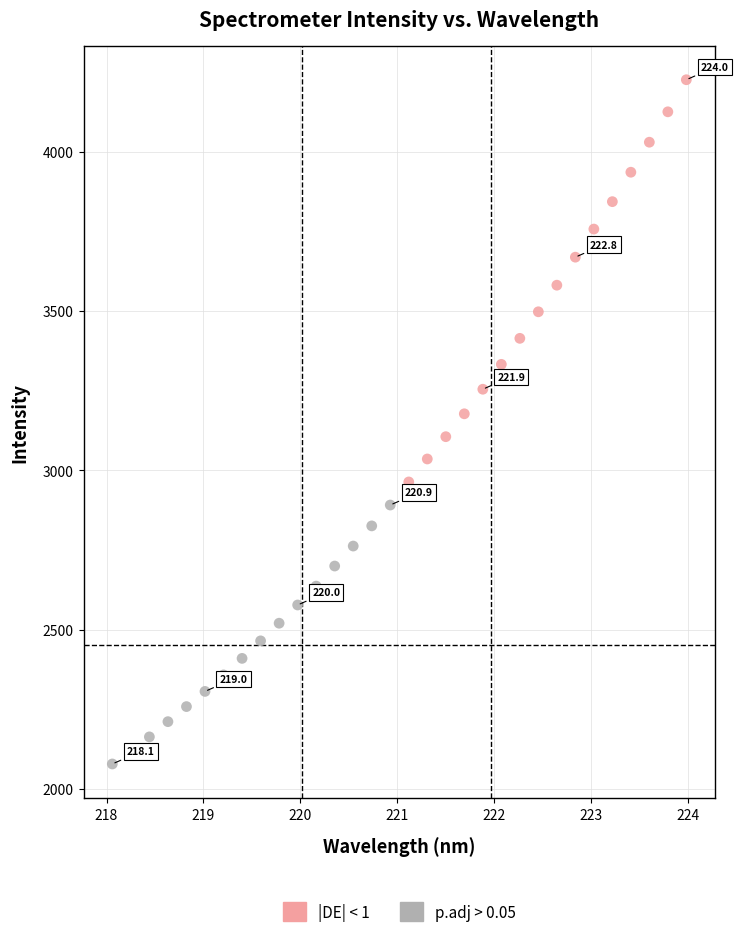

Which series has the largest Y range (max minus min)?

|DE| < 1